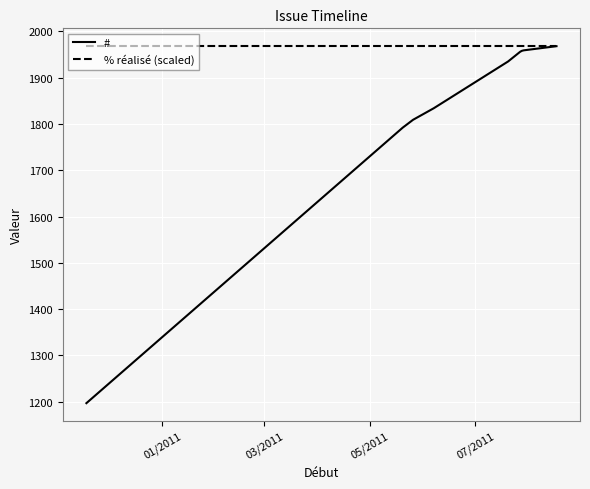

What is the minimum value for #?

1197